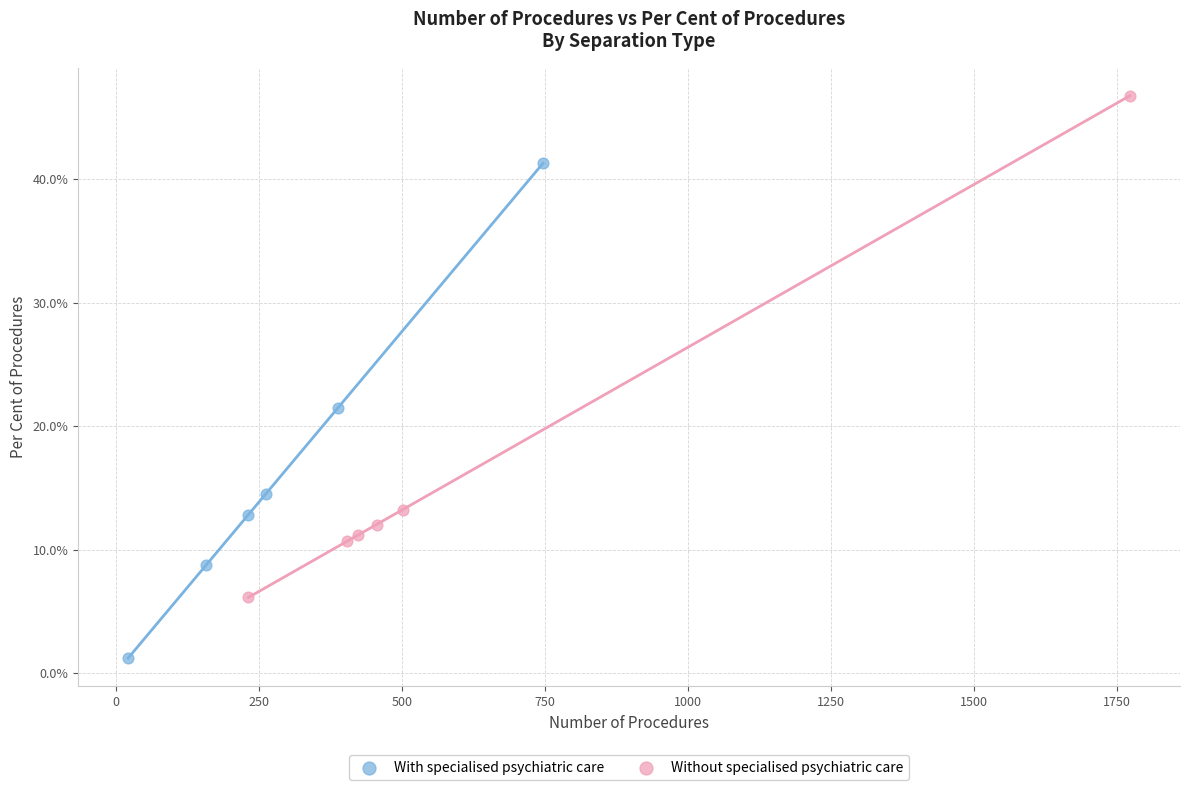

Which series contains the lowest Y value?

With specialised psychiatric care